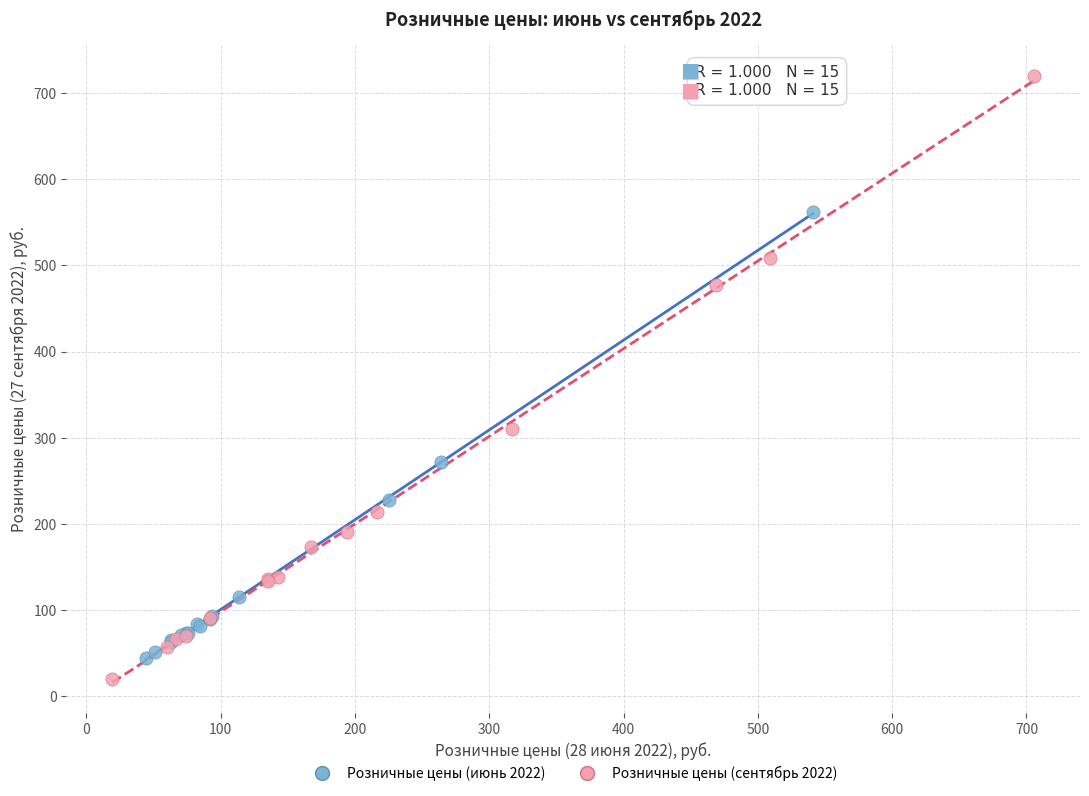

Which series contains the highest Y value?

Розничные цены (сентябрь 2022)